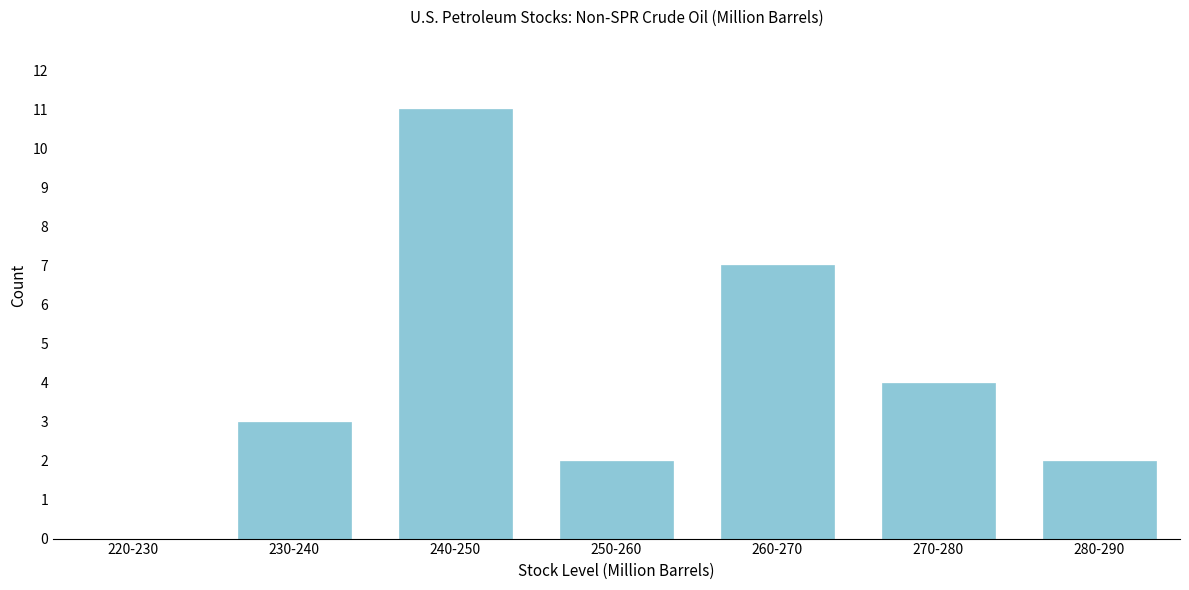

Reading right to left, what are all the values shown in this chart?

280-290=2	270-280=4	260-270=7	250-260=2	240-250=11	230-240=3	220-230=0